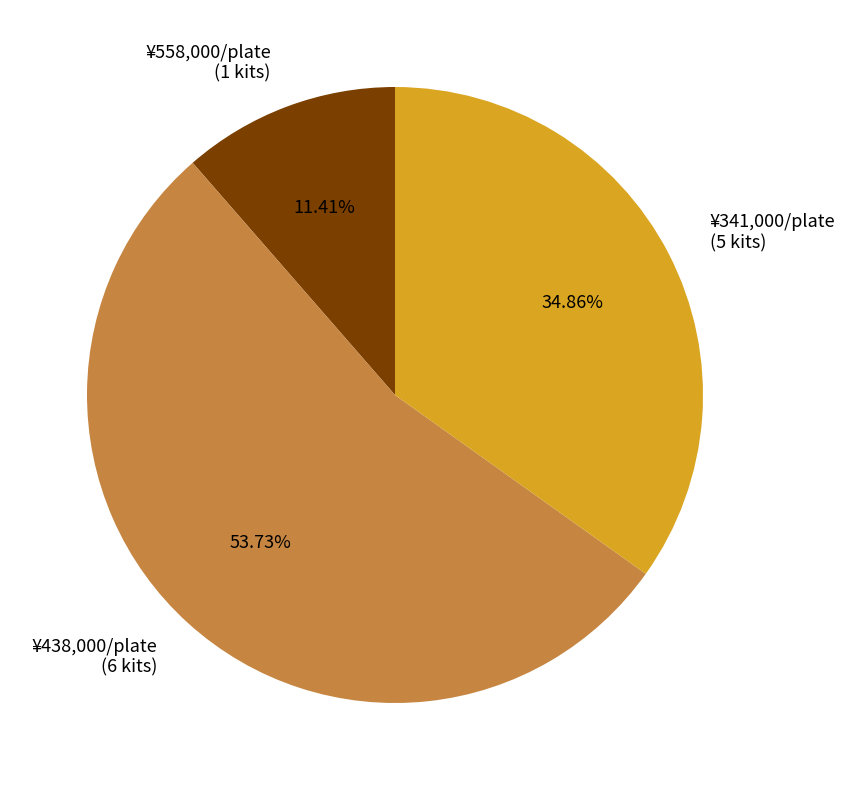

What is the largest slice in the pie chart?

¥438,000/plate (6 kits)